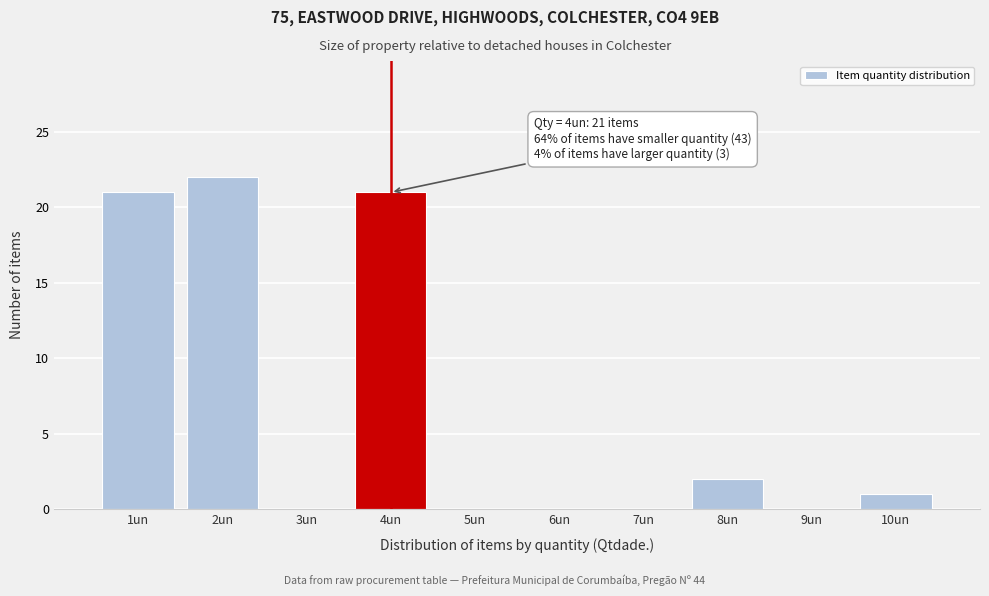

Over which range of the x-axis is the bar tallest?

1.5 to 2.5